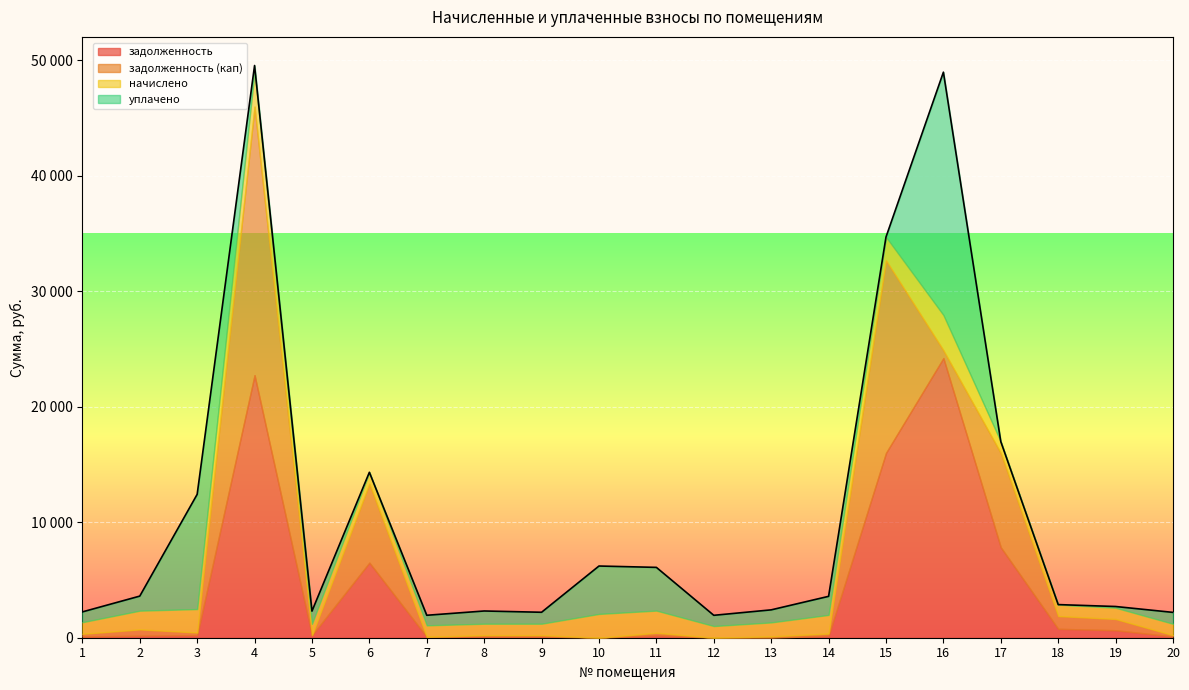

Reading left to right, transcribe all the data shown in this chart.

задолженность: 111.8	180.2	225.8	22739.0	219.4	6501.9	80.9	110.2	110.2	0.0	213.6	0.0	0.0	179.7	16004.6	24215.0	7832.0	772.9	649.0	109.7
задолженность (кап): 223.7	540.6	225.8	23258.2	0.0	6832.6	0.0	110.2	110.2	0.0	213.6	0.0	118.2	179.7	16677.2	678.4	8161.1	1103.7	973.4	109.7
начислено: 1006.5	1621.8	2032.0	3057.6	987.4	992.2	992.2	992.2	992.2	2060.6	1922.3	1011.2	1206.8	1617.0	2017.7	3052.8	987.4	992.2	973.1	987.4
уплачено: 894.6	1261.4	9934.3	500.0	1097.1	0.0	871.2	1102.4	992.2	4148.6	3742.6	930.0	1088.6	1607.1	0.0	21030.4	0.0	0.0	108.1	987.4